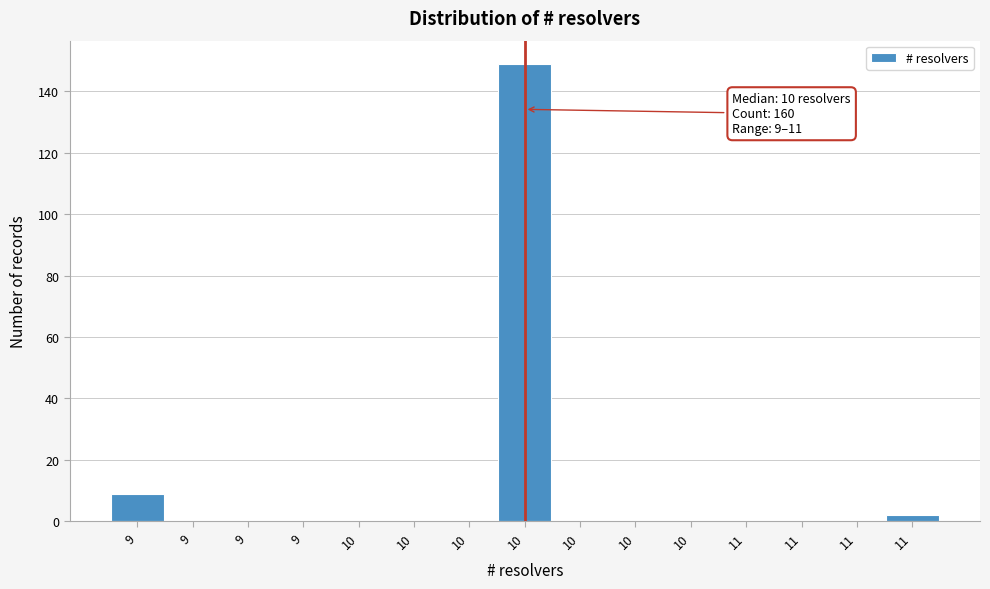

How many series are shown in this chart?

1